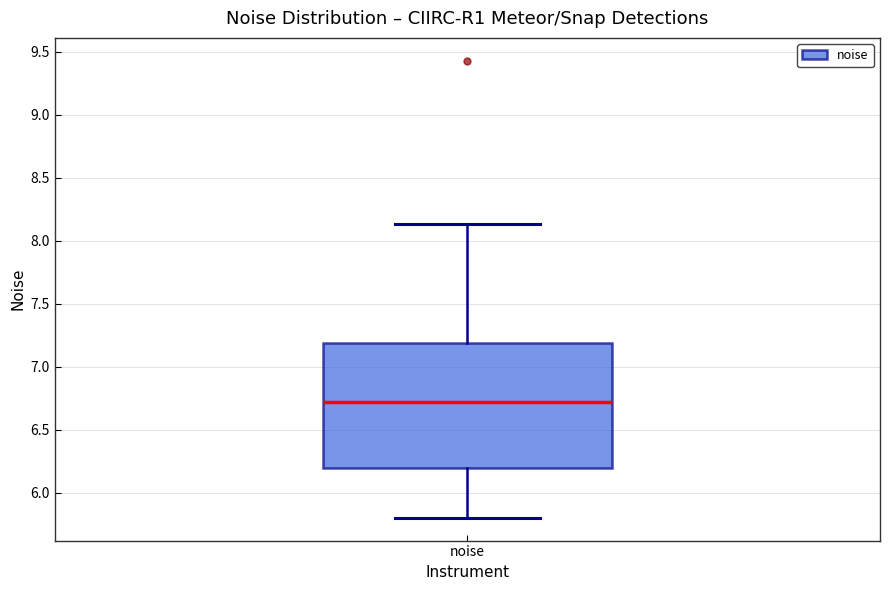

Read this box plot against the y-axis: the position of the median line, the range covered by the box, and the ends of both whiskers. The values are not printed on the chart, so give them approximately, as read against the axis.

median 6.70, box 6.20 to 7.20, whiskers 5.80 to 8.15